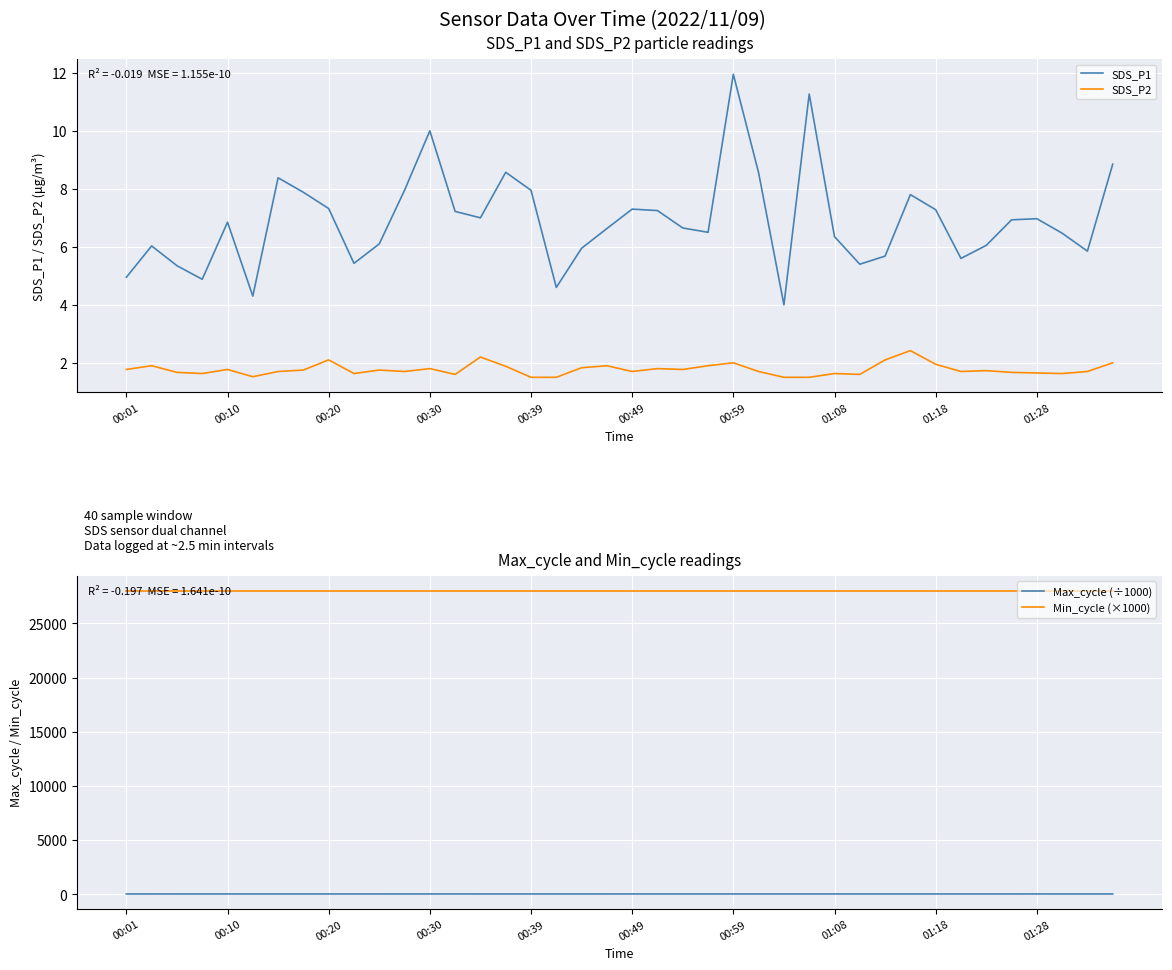

Which series has the largest total across all categories?

Min_cycle (×1000)